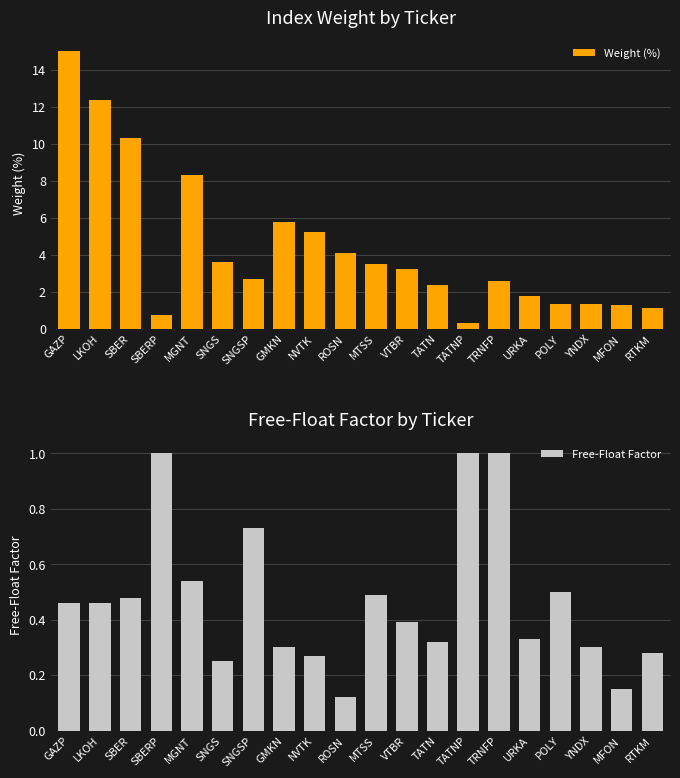

Between VTBR and MFON, which series saw the biggest shift?

Weight (%)